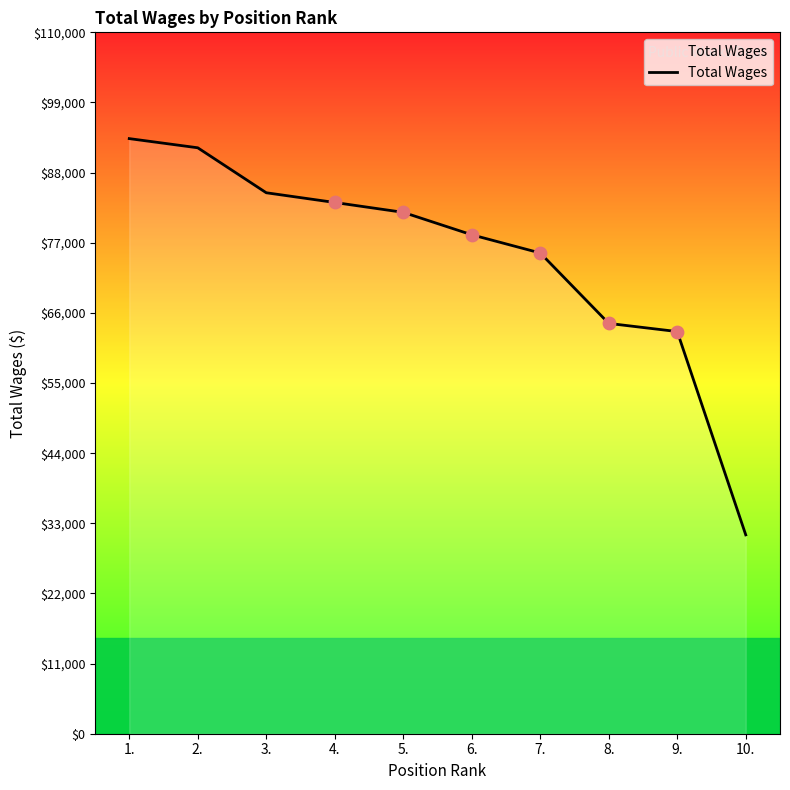

Which has a higher value, 9. or 3.?

3.